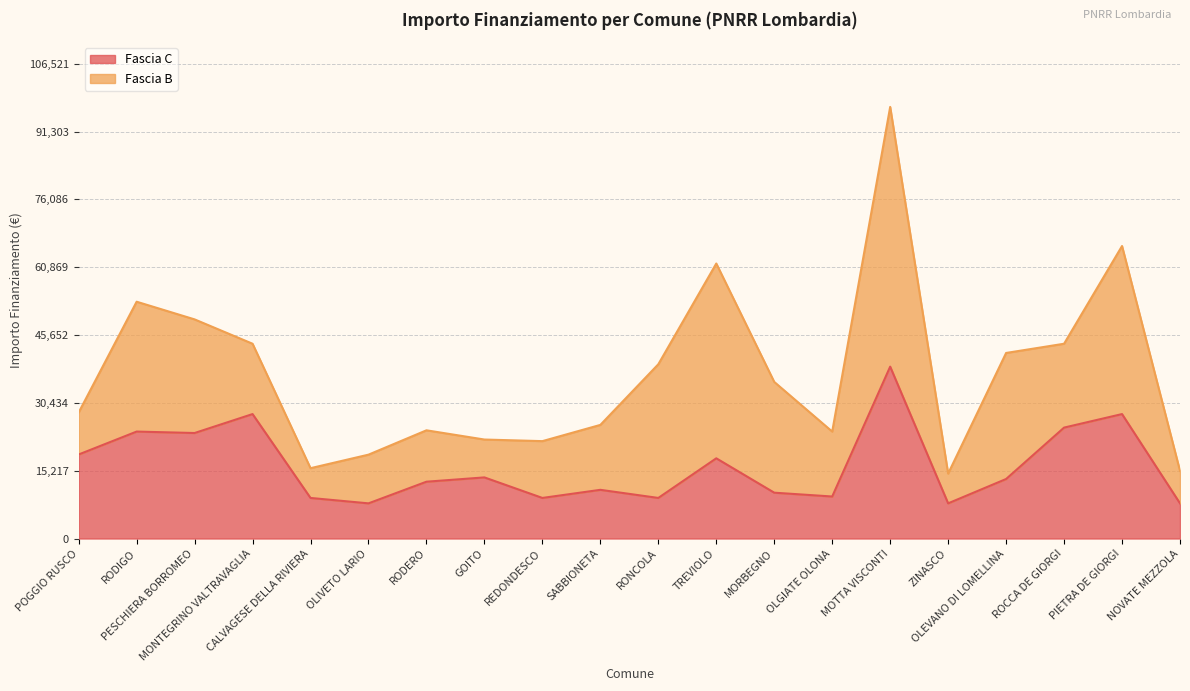

The chart shows a value of 17454 at RODERO. True or false?

False